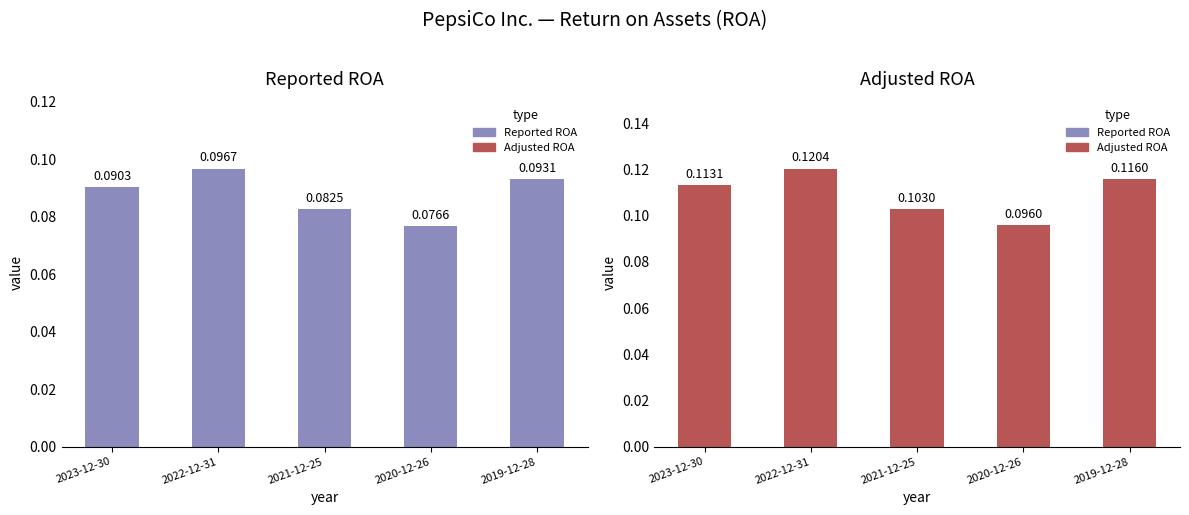

What are all the series names shown in the legend?

Reported ROA, Adjusted ROA